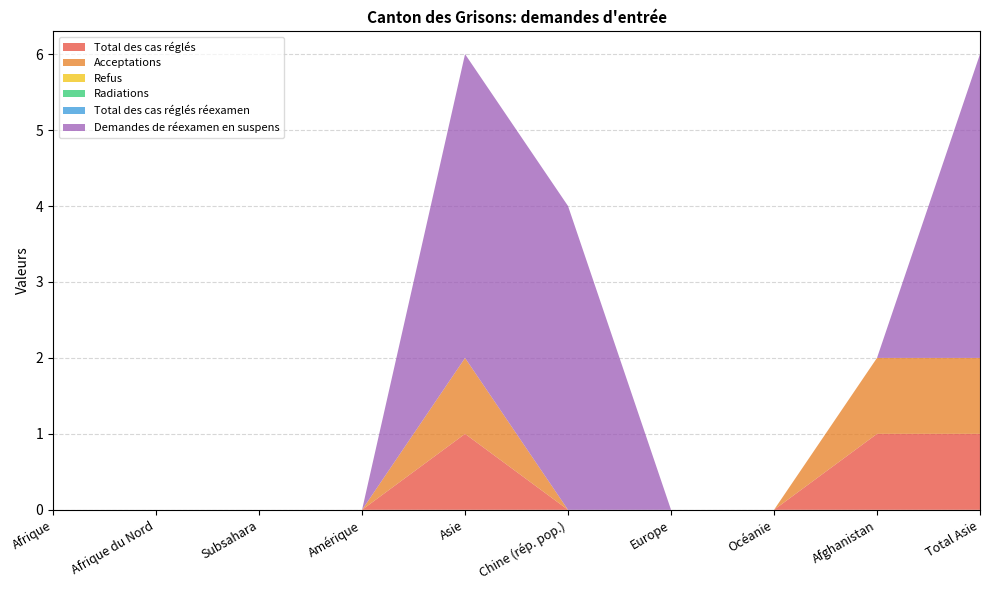

Reading left to right, extract all data points from this chart.

Total des cas réglés: Afrique=0	Afrique du Nord=0	Subsahara=0	Amérique=0	Asie=1	Chine (rép. pop.)=0	Europe=0	Océanie=0	Afghanistan=1	Total Asie=1
Acceptations: Afrique=0	Afrique du Nord=0	Subsahara=0	Amérique=0	Asie=1	Chine (rép. pop.)=0	Europe=0	Océanie=0	Afghanistan=1	Total Asie=1
Refus: Afrique=0	Afrique du Nord=0	Subsahara=0	Amérique=0	Asie=0	Chine (rép. pop.)=0	Europe=0	Océanie=0	Afghanistan=0	Total Asie=0
Radiations: Afrique=0	Afrique du Nord=0	Subsahara=0	Amérique=0	Asie=0	Chine (rép. pop.)=0	Europe=0	Océanie=0	Afghanistan=0	Total Asie=0
Total des cas réglés réexamen: Afrique=0	Afrique du Nord=0	Subsahara=0	Amérique=0	Asie=0	Chine (rép. pop.)=0	Europe=0	Océanie=0	Afghanistan=0	Total Asie=0
Demandes de réexamen en suspens: Afrique=0	Afrique du Nord=0	Subsahara=0	Amérique=0	Asie=4	Chine (rép. pop.)=4	Europe=0	Océanie=0	Afghanistan=0	Total Asie=4